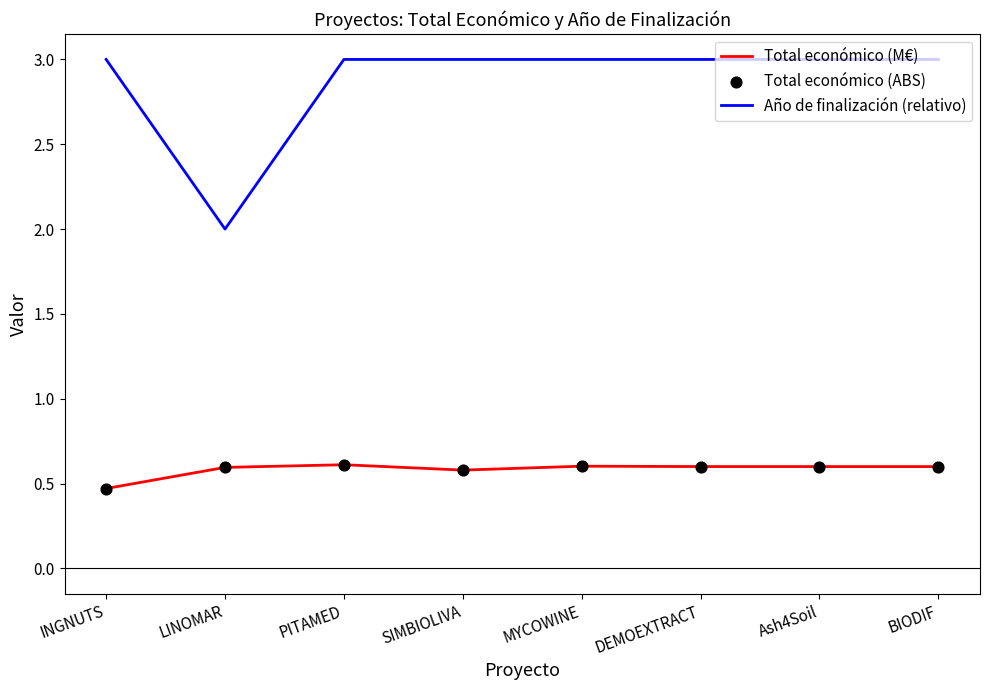

Which series has the largest total across all categories?

Año de finalización (relativo)